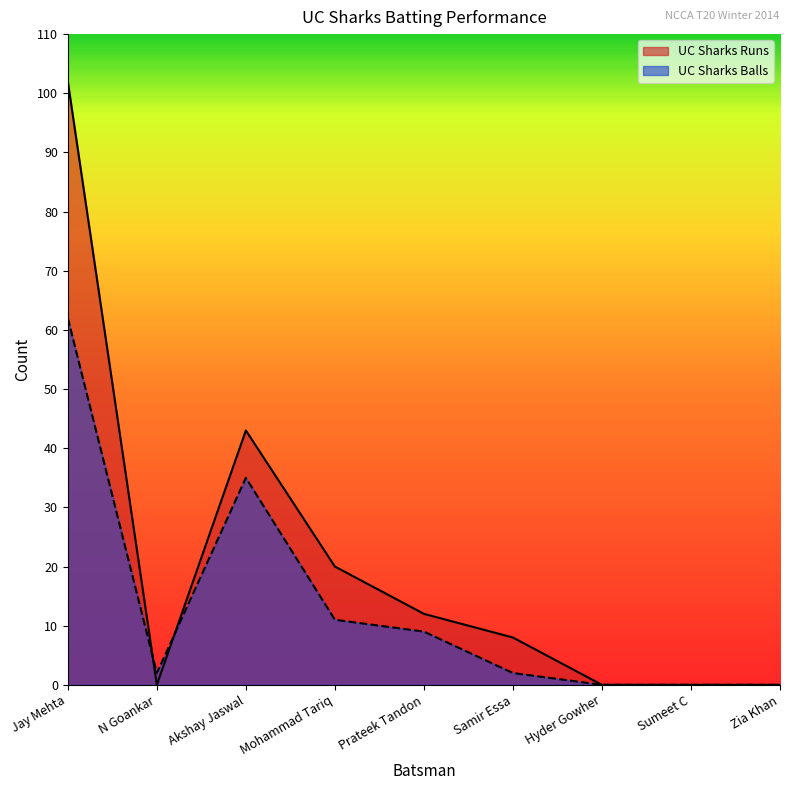

Reading left to right, list all the values displayed in this chart.

UC Sharks Runs: 102	0	43	20	12	8	0	0	0
UC Sharks Balls: 62	2	35	11	9	2	0	0	0